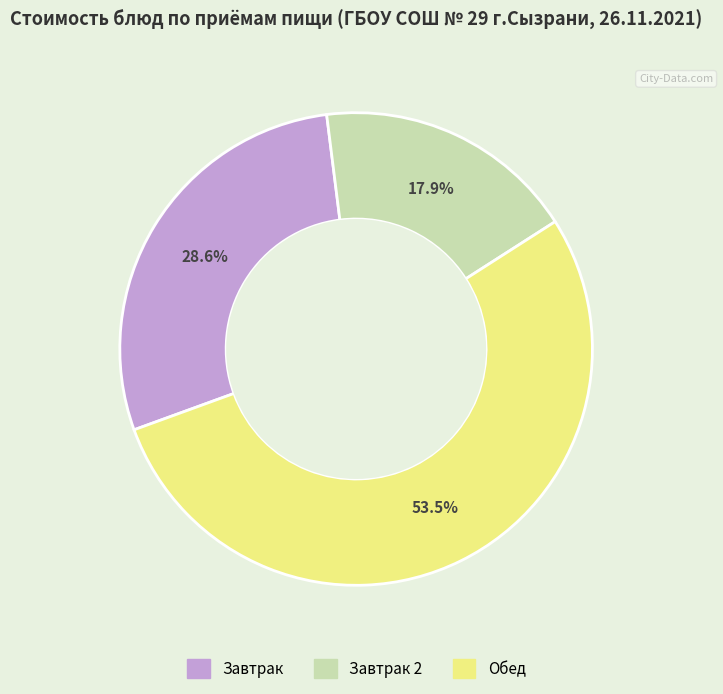

Is there a majority slice in this chart?

Yes